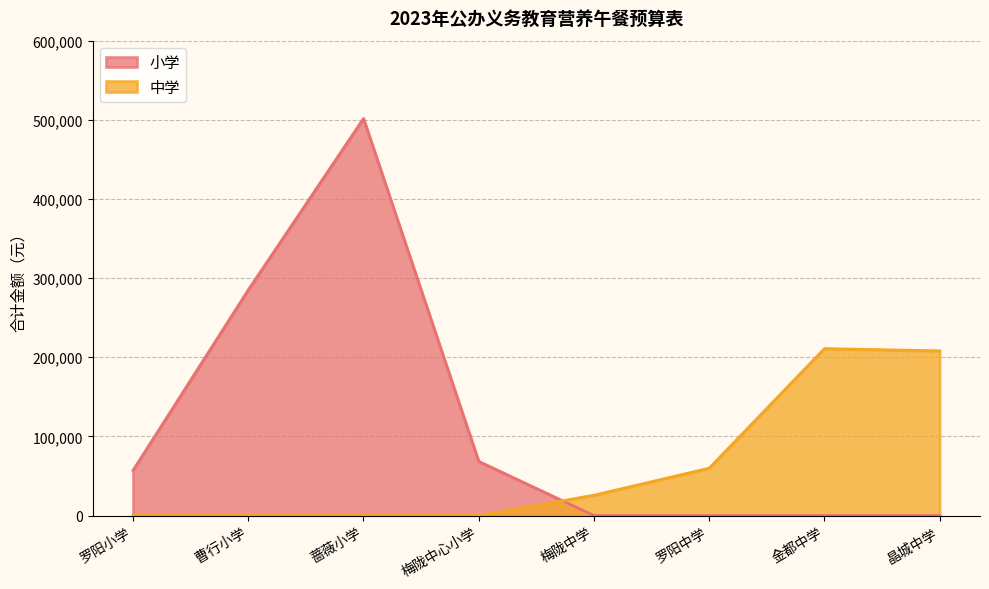

Between 蔷薇小学 and 曹行小学, which is larger?

蔷薇小学